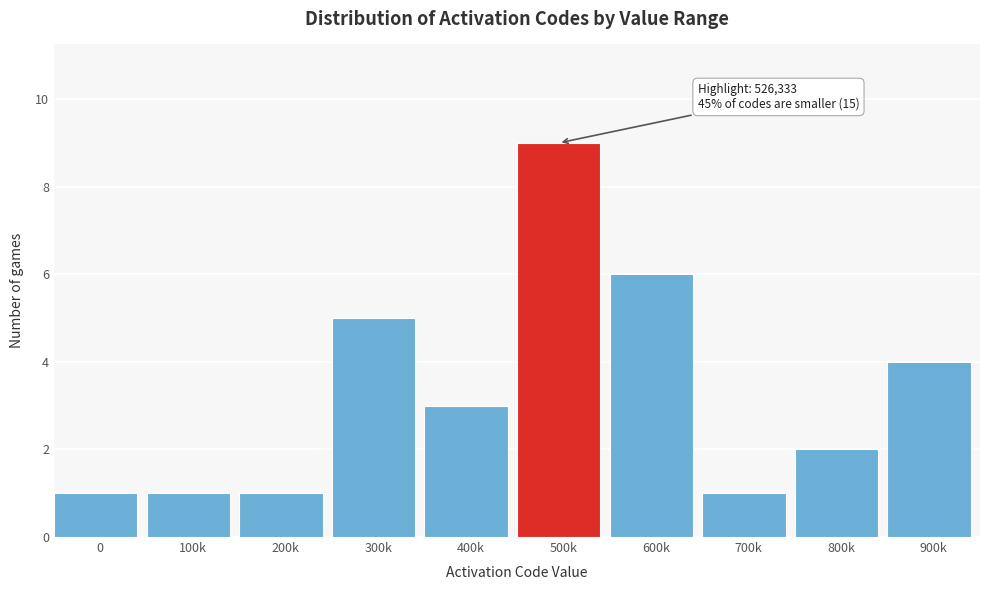

Reading left to right, extract all data points from this chart.

1	1	1	5	3	9	6	1	2	4